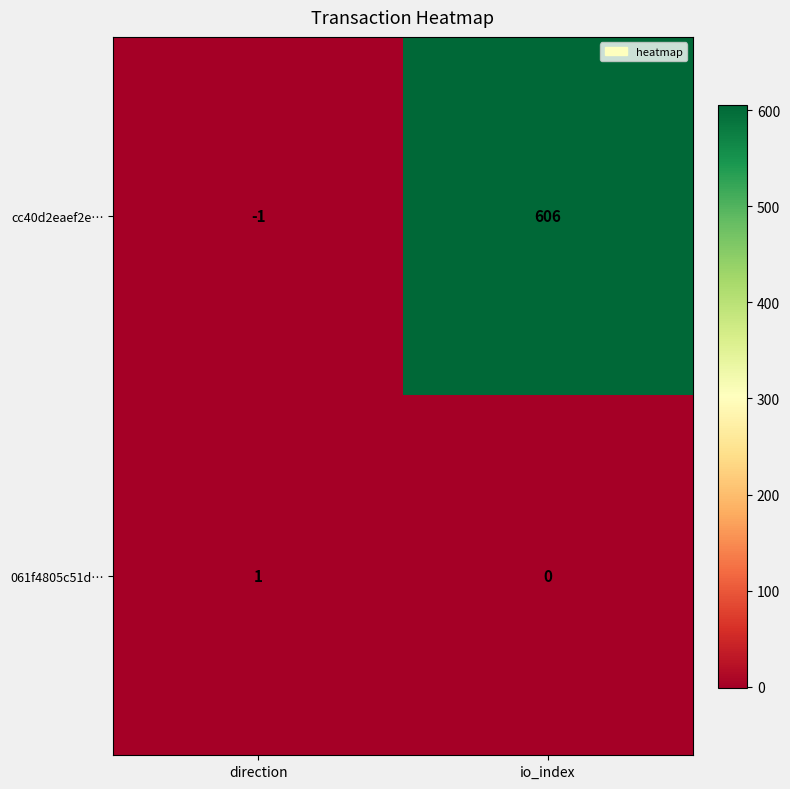

At which label is 061f4805c51d… closest to 0?

io_index